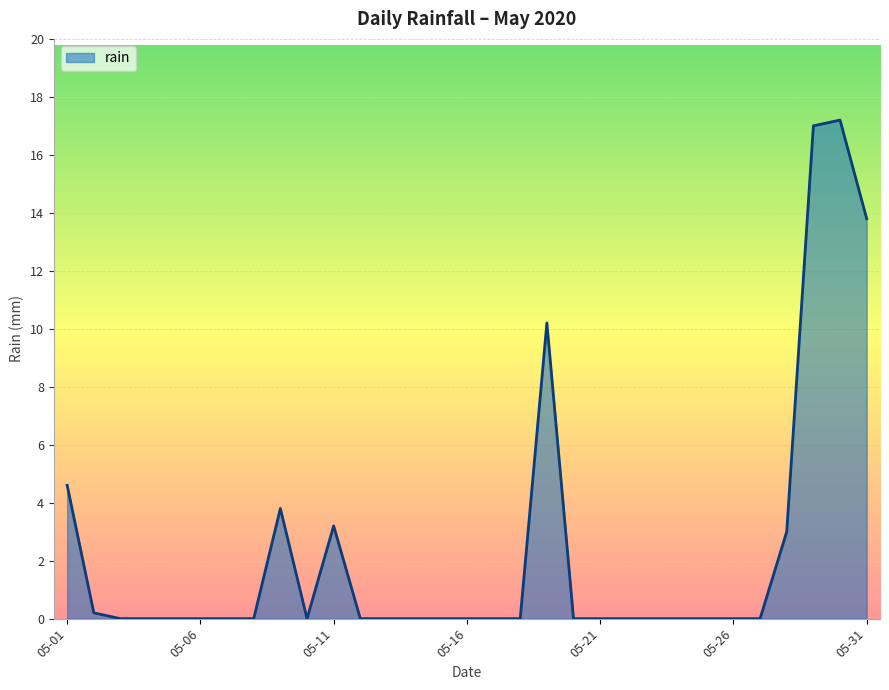

What is the difference between the maximum and minimum values?

17.2